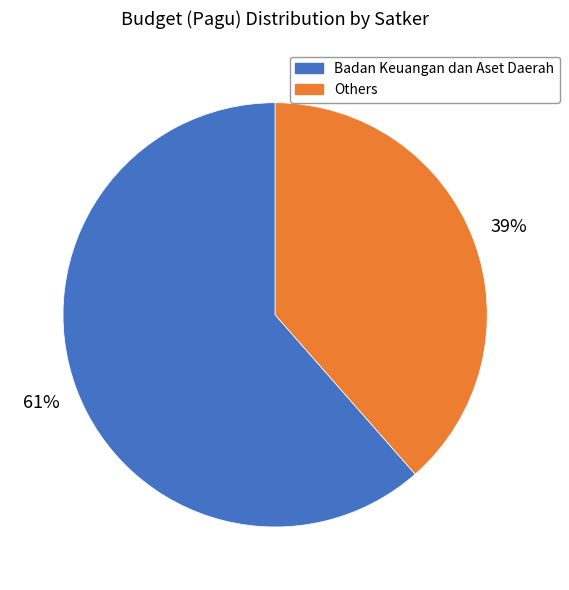

Is there a majority slice in this chart?

Yes